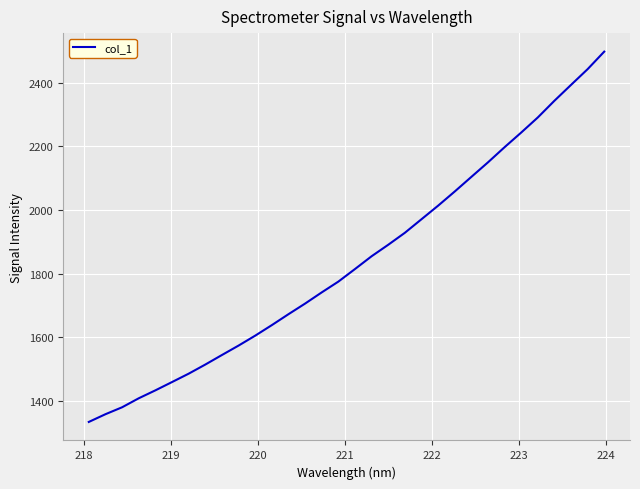

What is the greatest value displayed?

2497.1